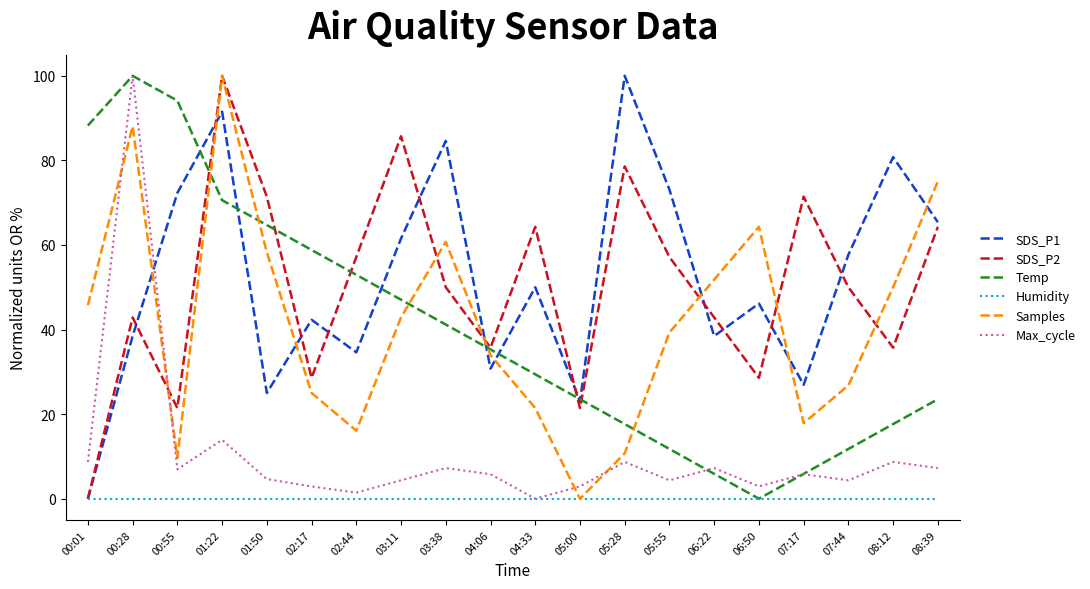

At which category is the sum across all series the highest?

01:22